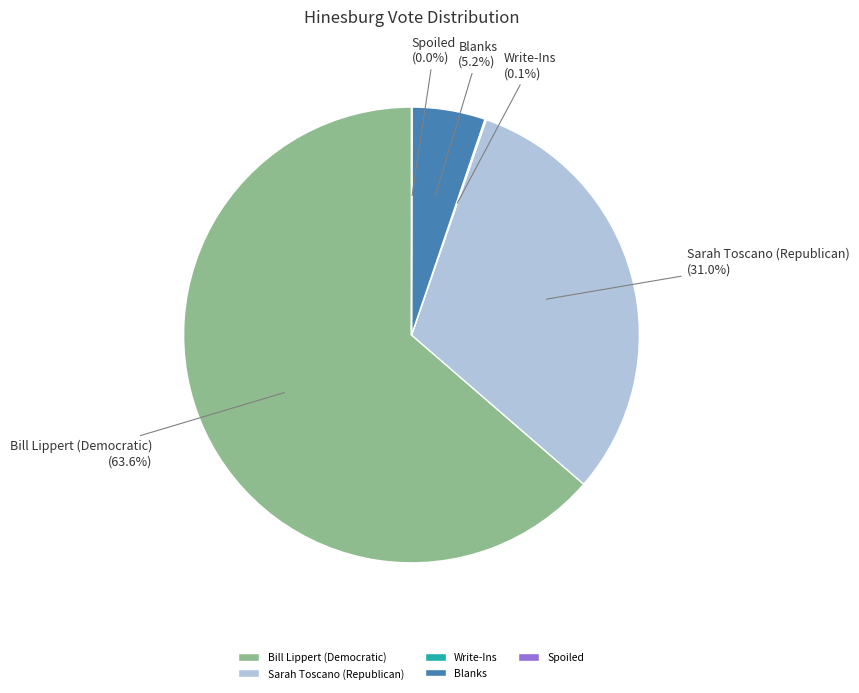

Between Blanks and Sarah Toscano (Republican), which is larger?

Sarah Toscano (Republican)